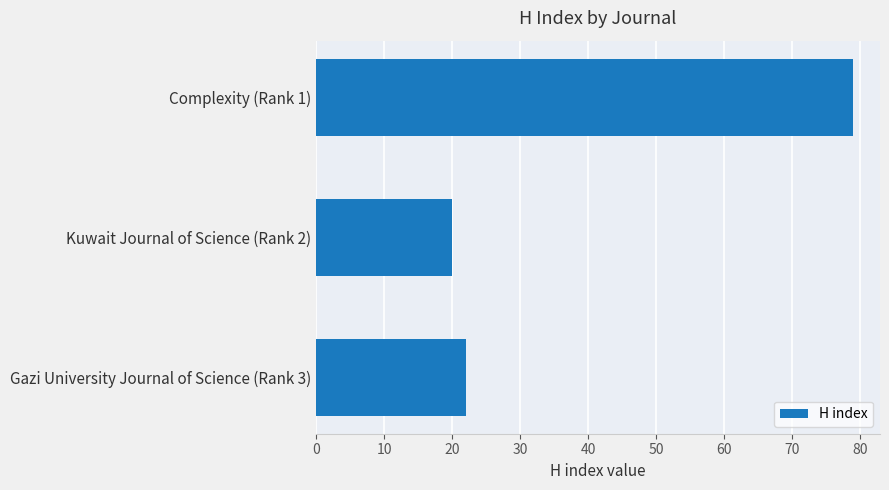

How many series are shown in this chart?

1